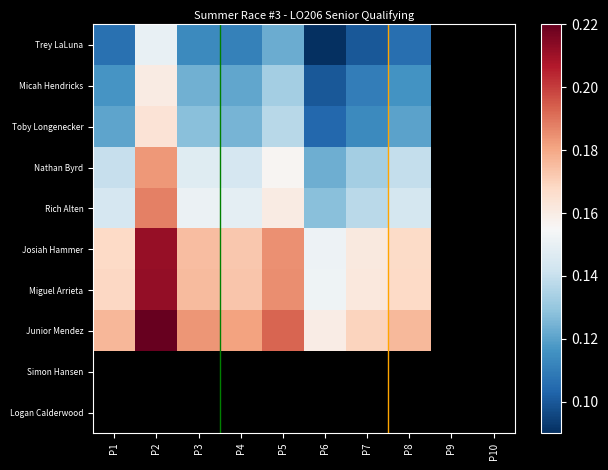

List the series in order of their peak value, lowest first.

Simon Hansen, Logan Calderwood, Trey LaLuna, Micah Hendricks, Toby Longenecker, Nathan Byrd, Rich Alten, Josiah Hammer, Miguel Arrieta, Junior Mendez